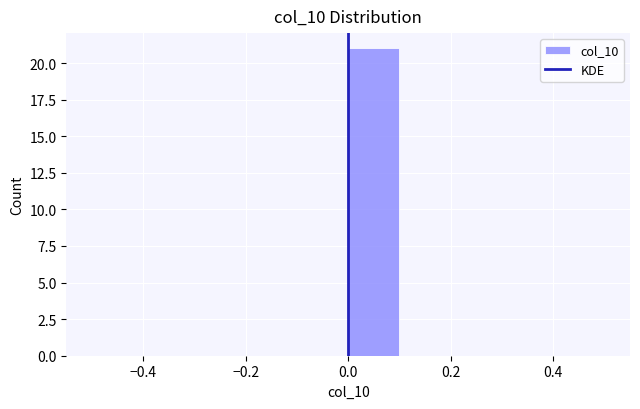

Reading left to right, transcribe this chart: for each bar, give the range it covers on the x-axis and its height. The values are not printed on the chart, so give them approximately, as read against the axis.

-0.5 to -0.4: 0
-0.4 to -0.3: 0
-0.3 to -0.2: 0
-0.2 to -0.1: 0
-0.1 to 0.0: 0
0.0 to 0.1: 21
0.1 to 0.2: 0
0.2 to 0.3: 0
0.3 to 0.4: 0
0.4 to 0.5: 0